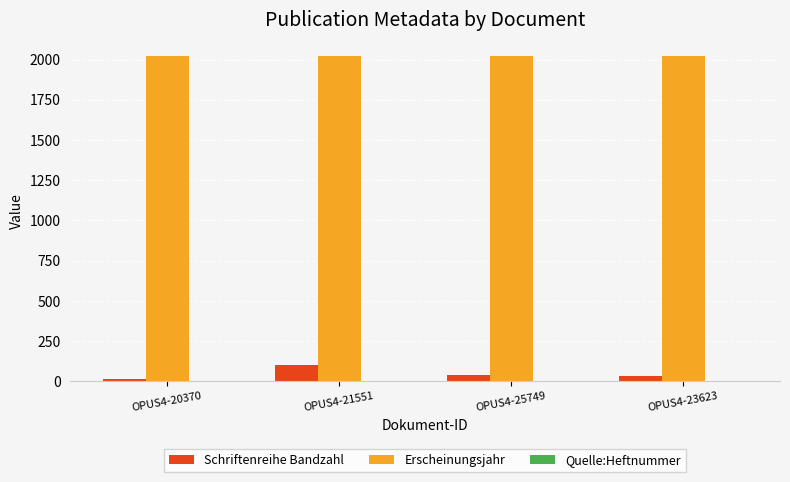

How many distinct data groups are displayed?

3